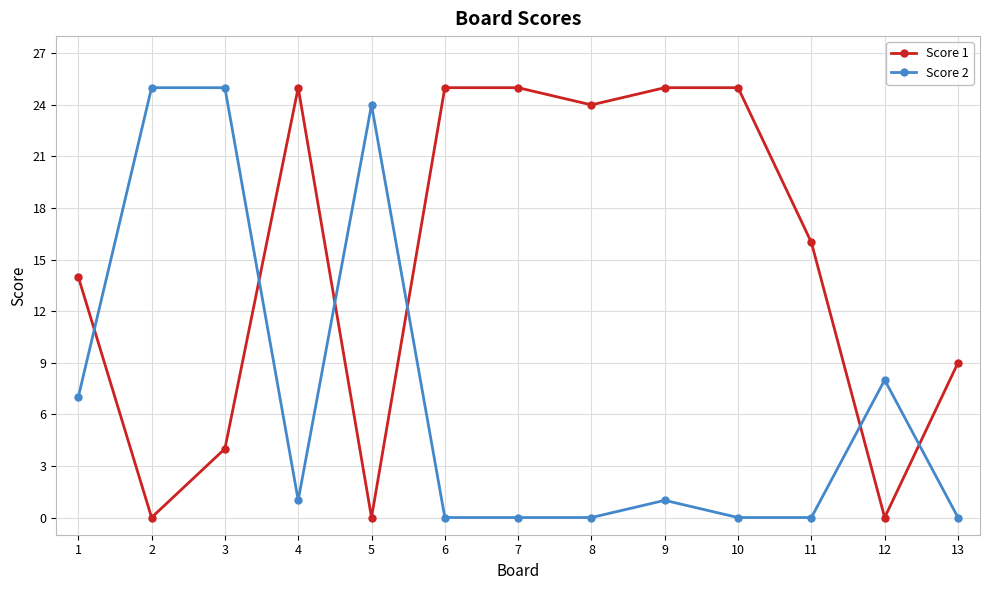

What is the value of the Score 1 point at the 6th from the left?

25